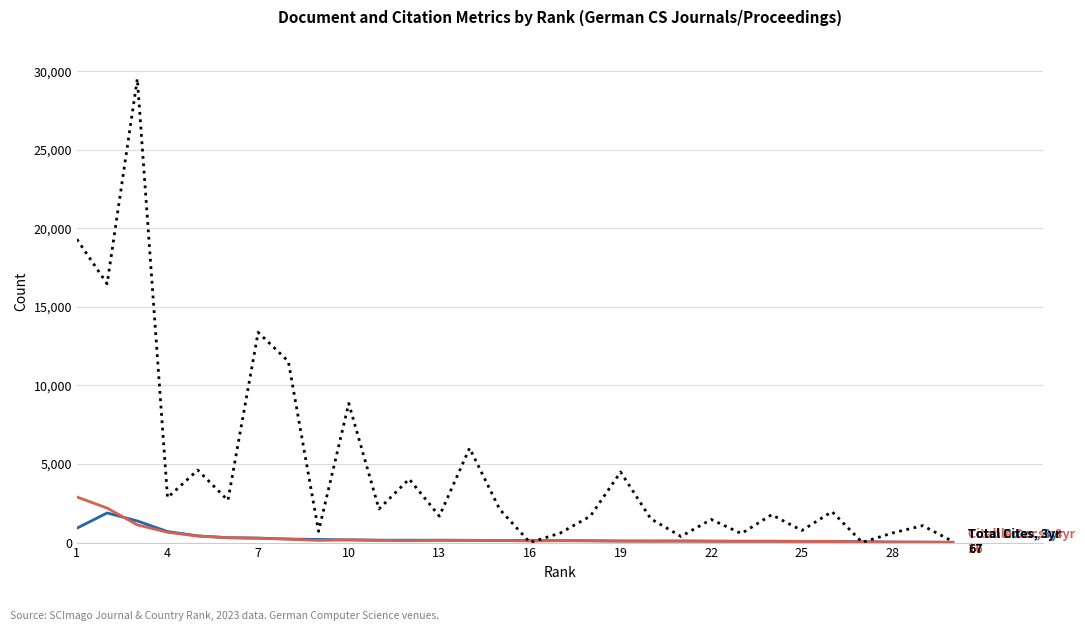

What is the maximum value shown in the chart?

29516